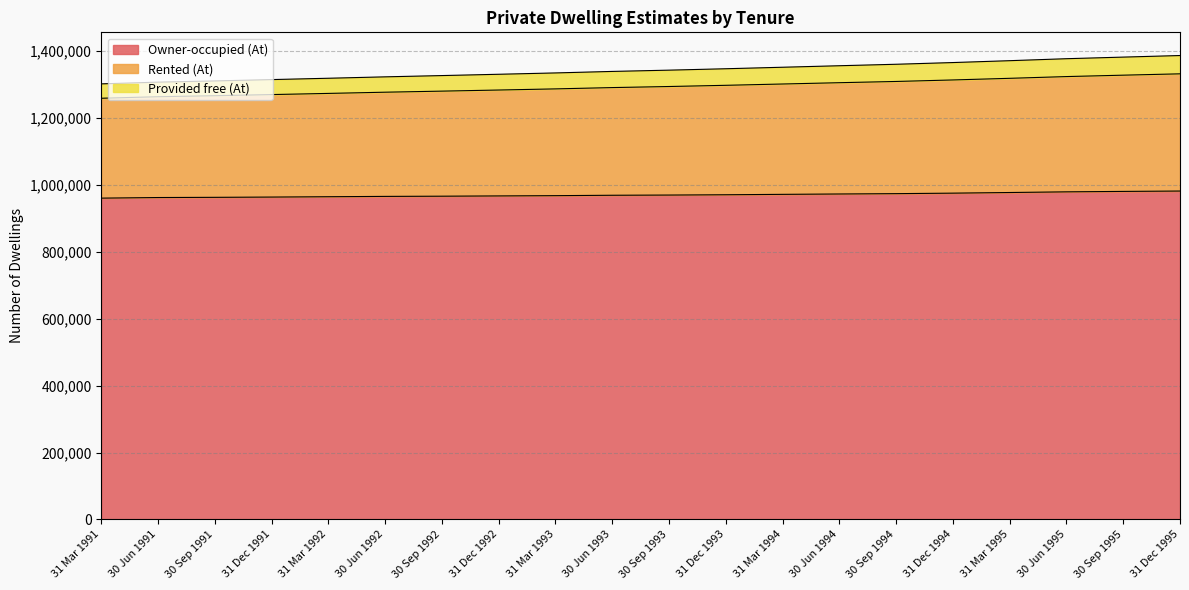

What is the difference between the maximum and minimum values in the Owner-occupied (At) series?

21200